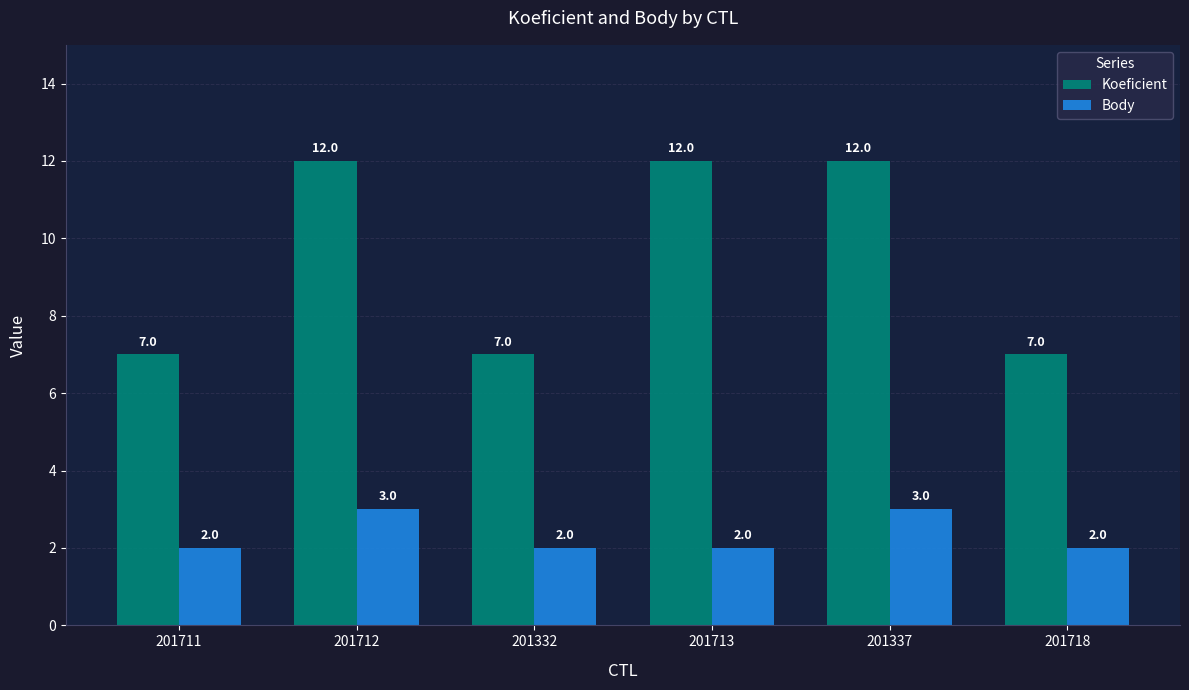

What is the difference between the highest and lowest values at 201713?

10